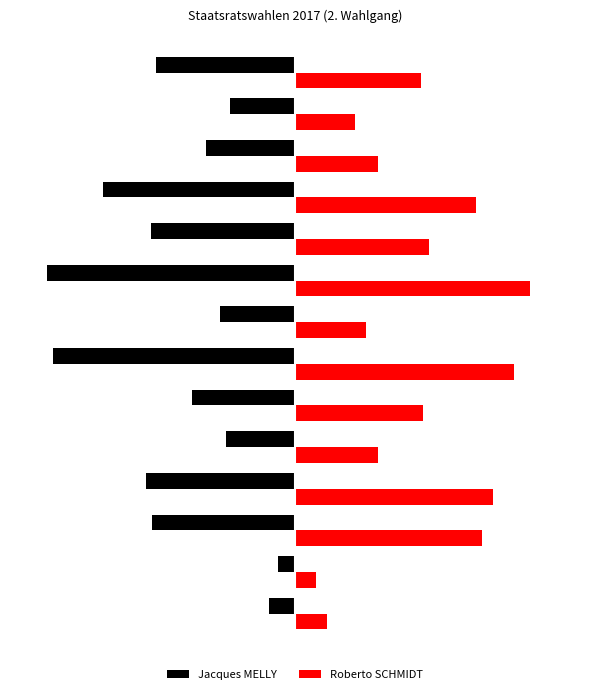

What are all the series names shown in the legend?

Jacques MELLY, Roberto SCHMIDT